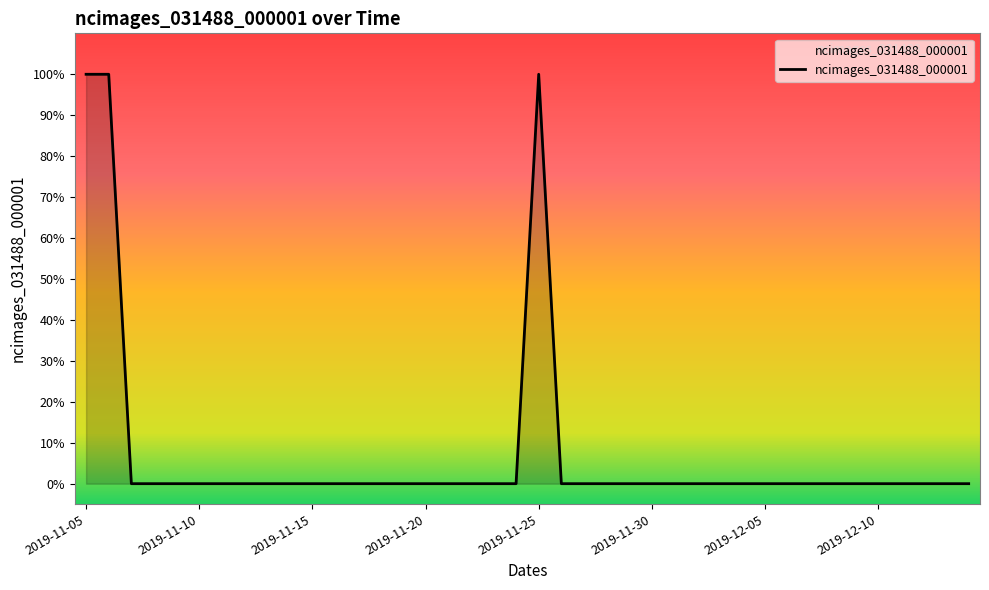

At which category does the chart reach its minimum across all series?

2019-11-15